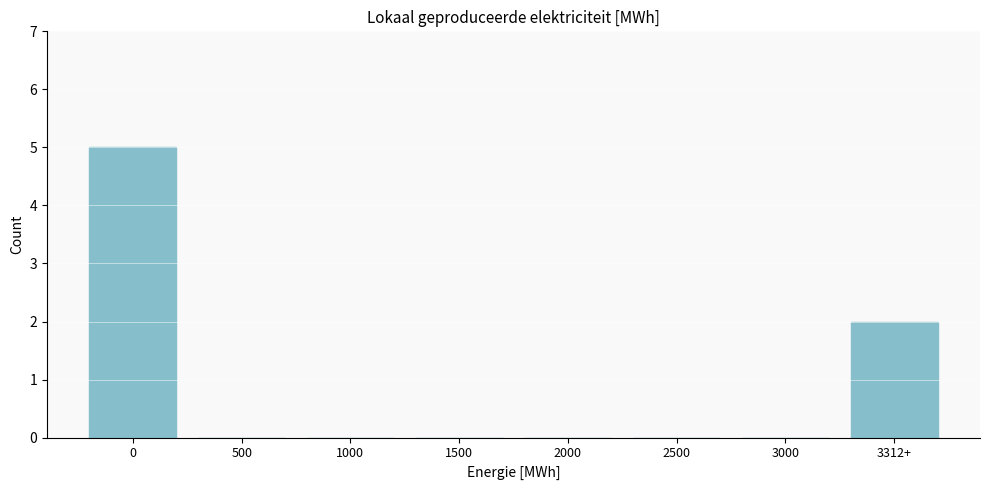

Reading left to right, what are all the values shown in this chart?

0=5	500=0	1000=0	1500=0	2000=0	2500=0	3000=0	3312+=2